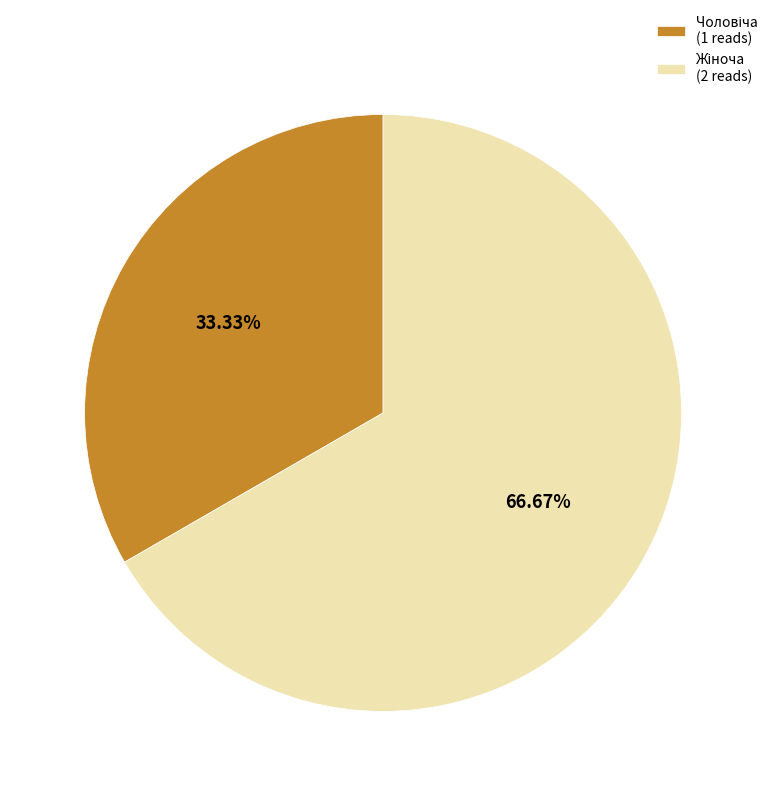

Is there any slice that represents more than half of the pie?

Yes